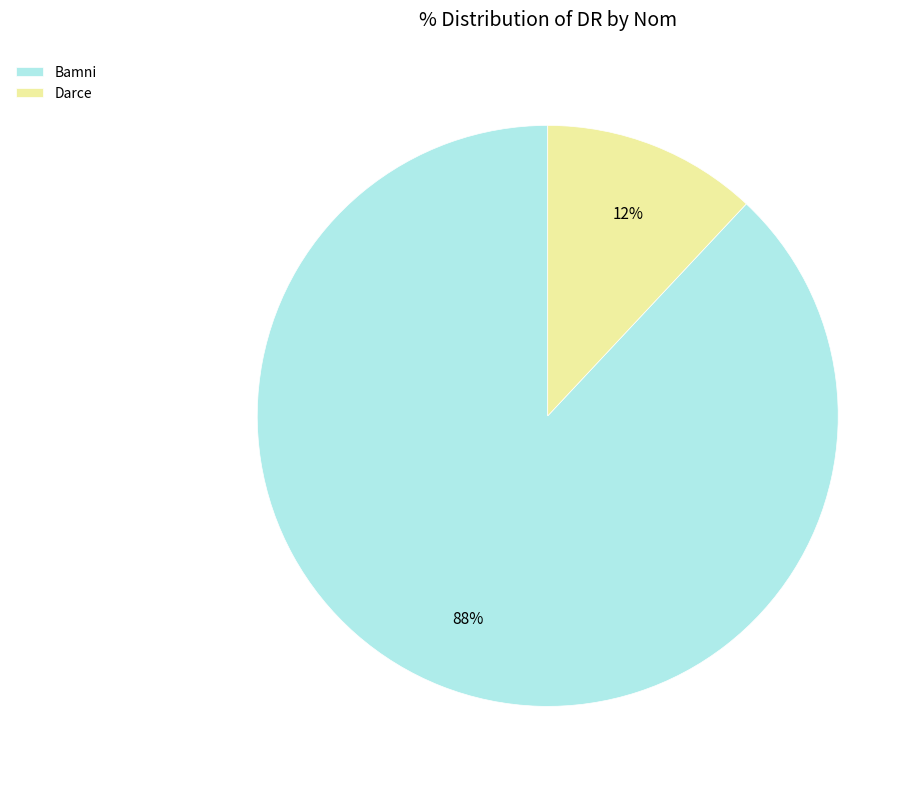

How many segments does this pie chart have?

2